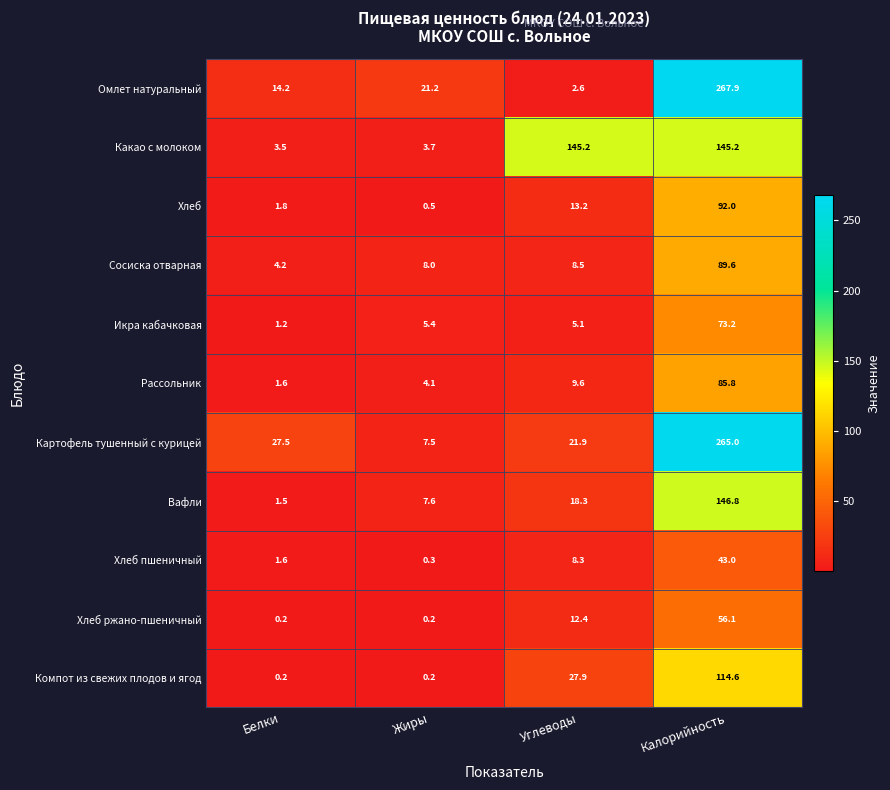

Which category has the highest value in the Сосиска отварная series?

Калорийность